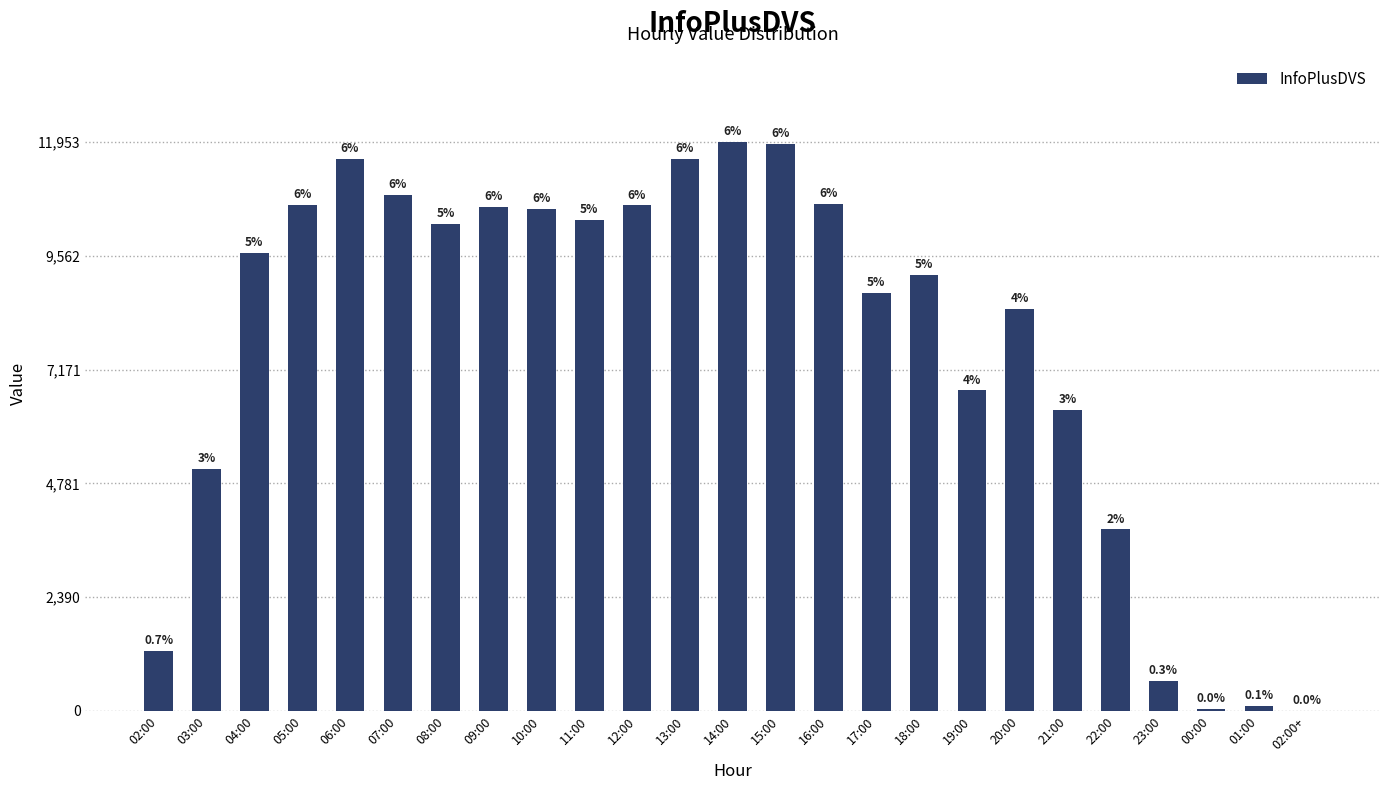

The value at 18:00 is 6125. True or false?

False